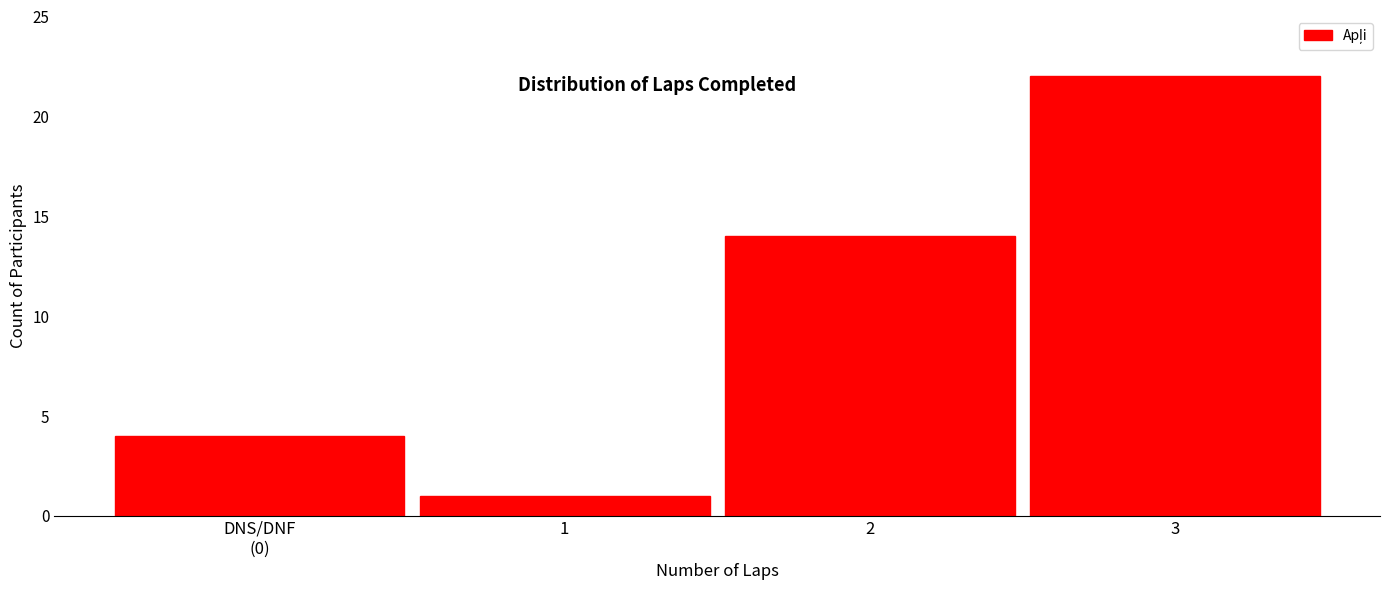

Reading left to right, extract all data points from this chart.

4	1	14	22